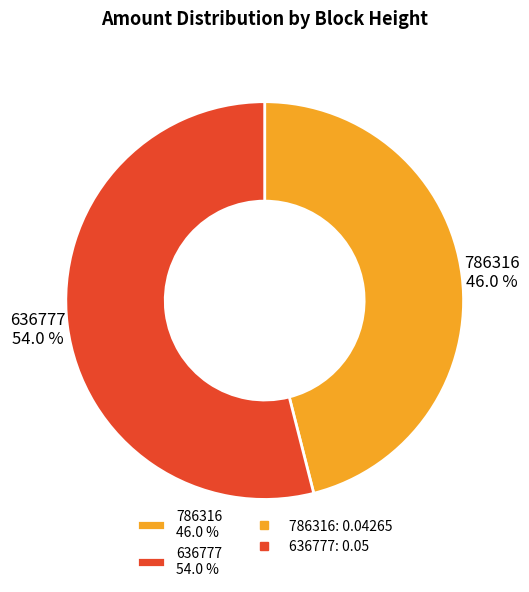

Is it true that 636777 is 54% of the pie?

True